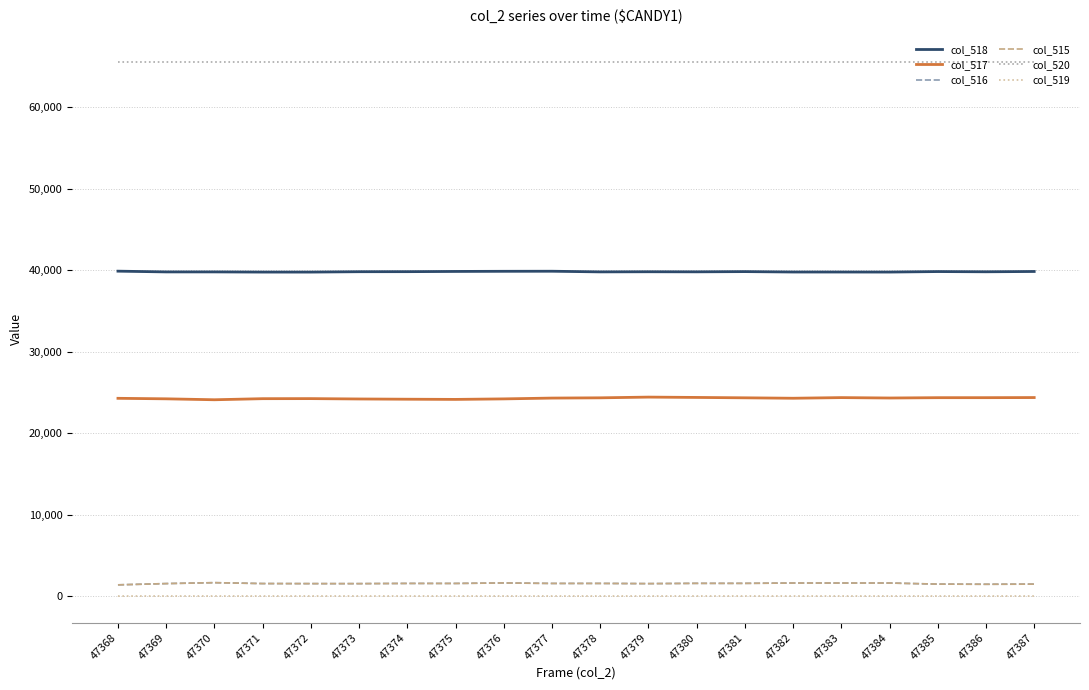

Which series has the largest total across all categories?

col_520